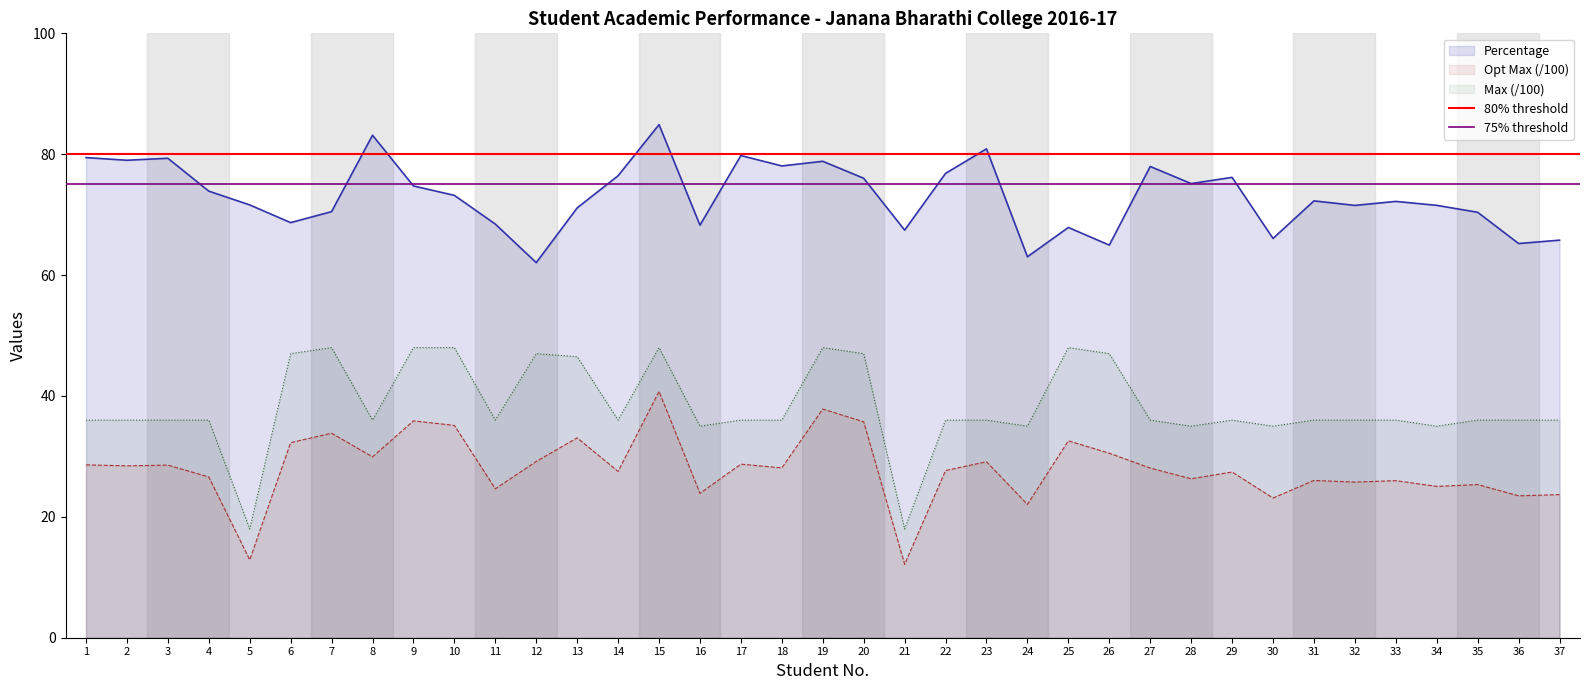

Is it true that 75% threshold equals 75 at 1?

True